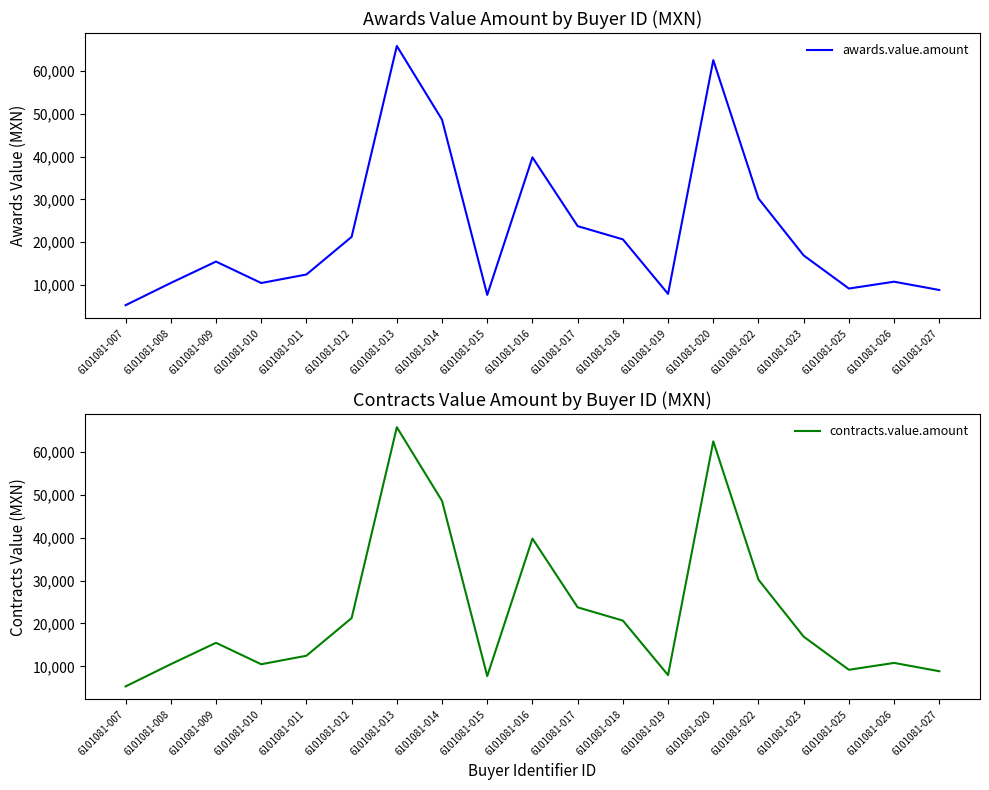

Reading left to right, what are all the values shown in this chart?

awards.value.amount: 6101081-007=5316.9	6101081-008=10503.4	6101081-009=15495.7	6101081-010=10490.4	6101081-011=12475.0	6101081-012=21260.9	6101081-013=65798.3	6101081-014=48598.4	6101081-015=7720.0	6101081-016=39810.0	6101081-017=23766.5	6101081-018=20676.6	6101081-019=7950.0	6101081-020=62500.0	6101081-022=30221.2	6101081-023=16920.0	6101081-025=9200.0	6101081-026=10800.0	6101081-027=8860.0
contracts.value.amount: 6101081-007=5316.9	6101081-008=10503.4	6101081-009=15495.7	6101081-010=10490.4	6101081-011=12475.0	6101081-012=21260.9	6101081-013=65798.3	6101081-014=48598.4	6101081-015=7720.0	6101081-016=39810.0	6101081-017=23766.5	6101081-018=20676.6	6101081-019=7950.0	6101081-020=62500.0	6101081-022=30221.2	6101081-023=16920.0	6101081-025=9200.0	6101081-026=10800.0	6101081-027=8860.0